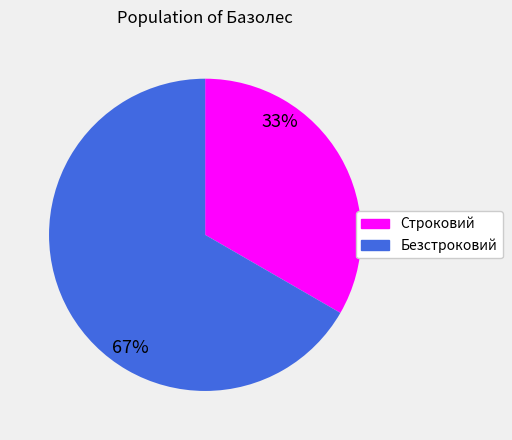

Rank the categories by value from highest to lowest.

Безстроковий, Строковий